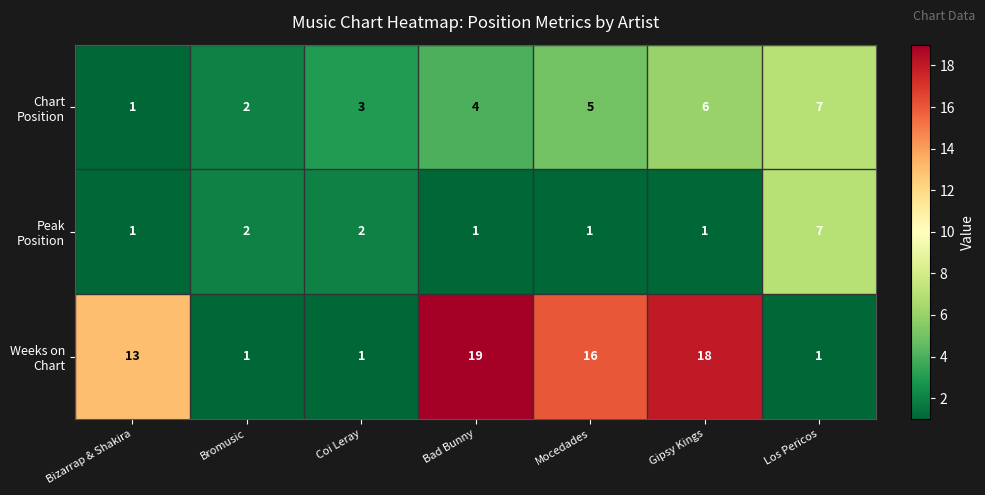

At which category is the sum across all series the highest?

Gipsy Kings